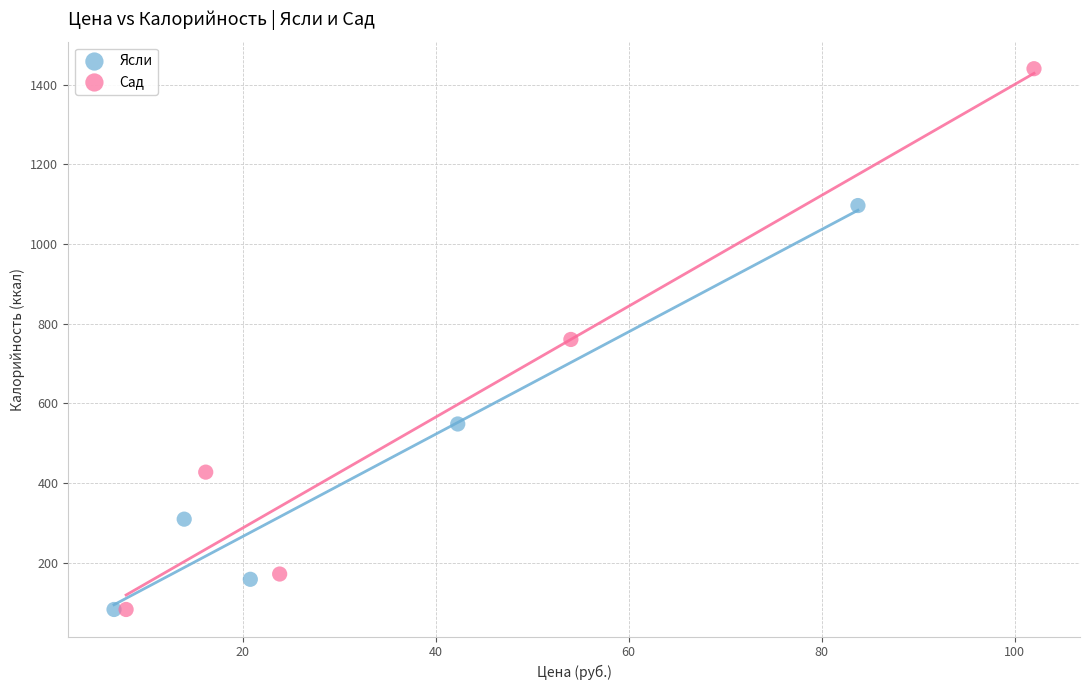

Which series reaches the maximum Y coordinate?

Сад